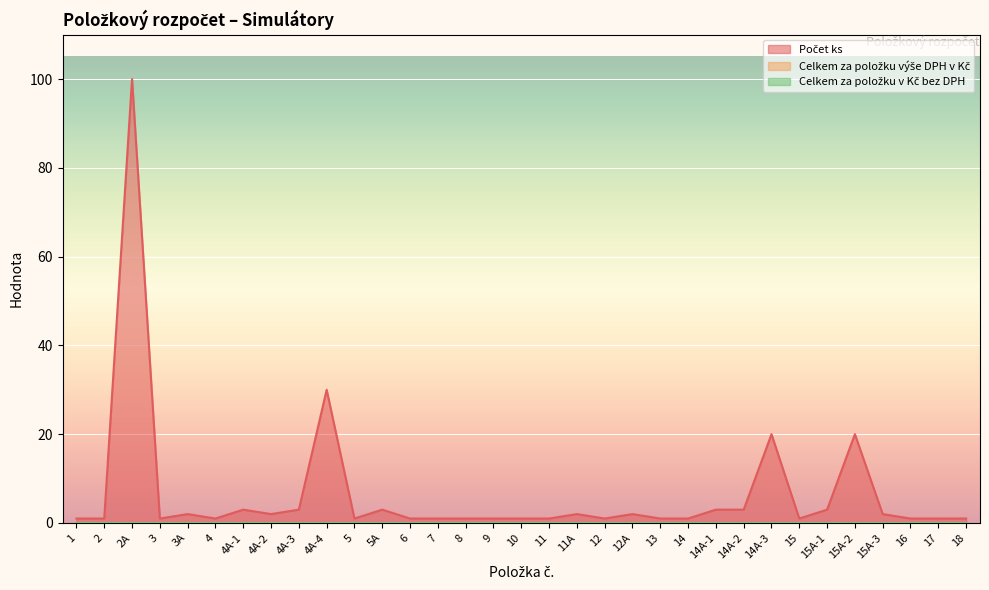

Which category has the highest value in the Celkem za položku výše DPH v Kč series?

1